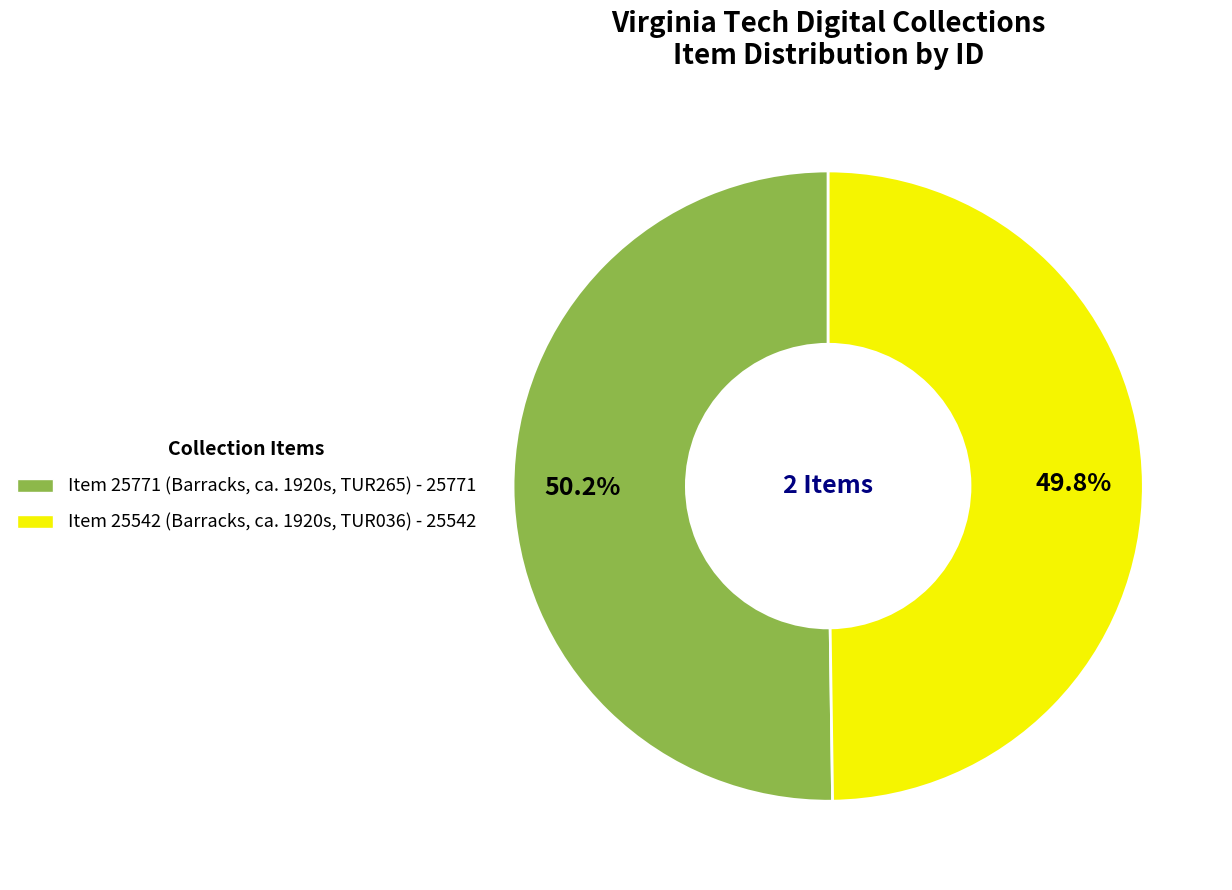

What is the ratio of the value at Item 25542 (Barracks, ca. 1920s, TUR036) to the value at Item 25771 (Barracks, ca. 1920s, TUR265)?

1.0